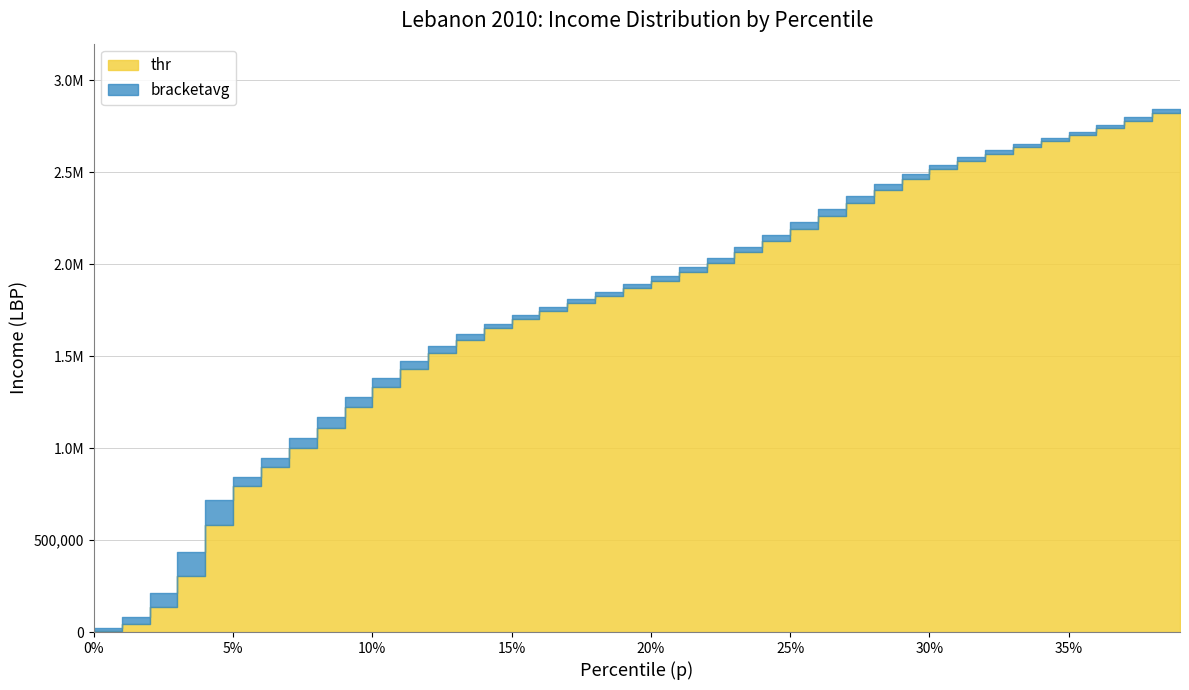

The value of thr at 12 is 981573.0. True or false?

False